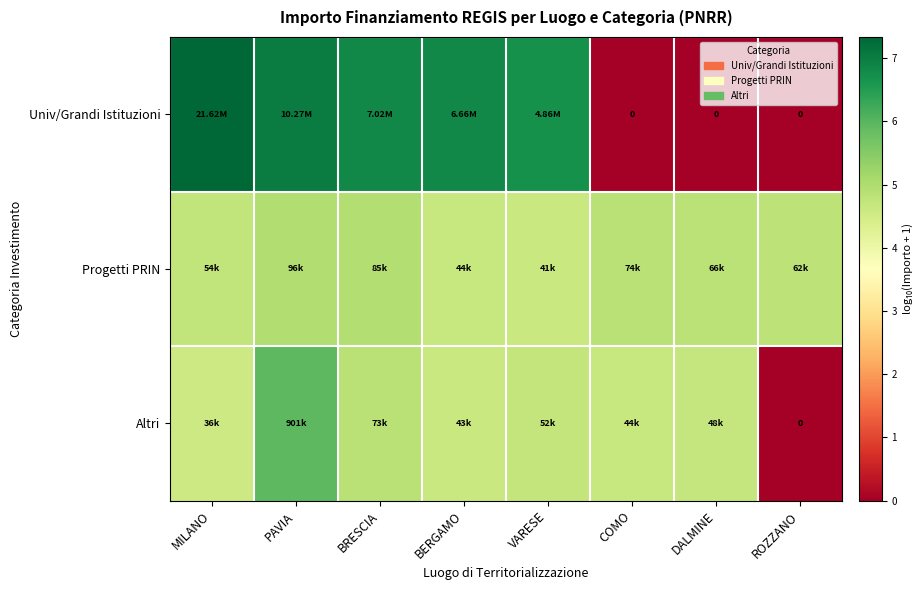

At which category is the sum across all series the highest?

PAVIA